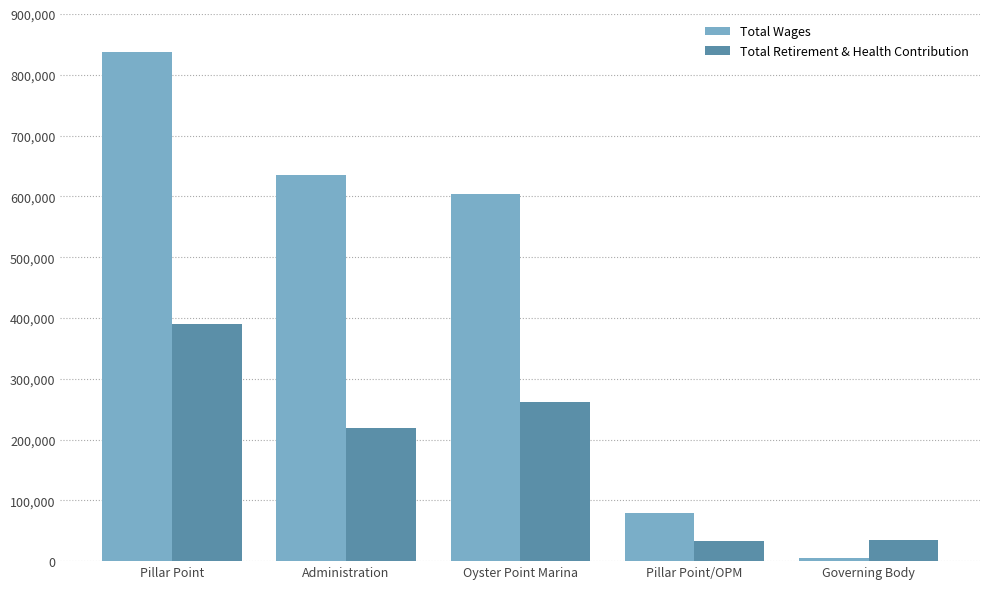

Is the value of Total Wages at Administration greater than the value of Total Retirement & Health Contribution at Pillar Point/OPM?

Yes